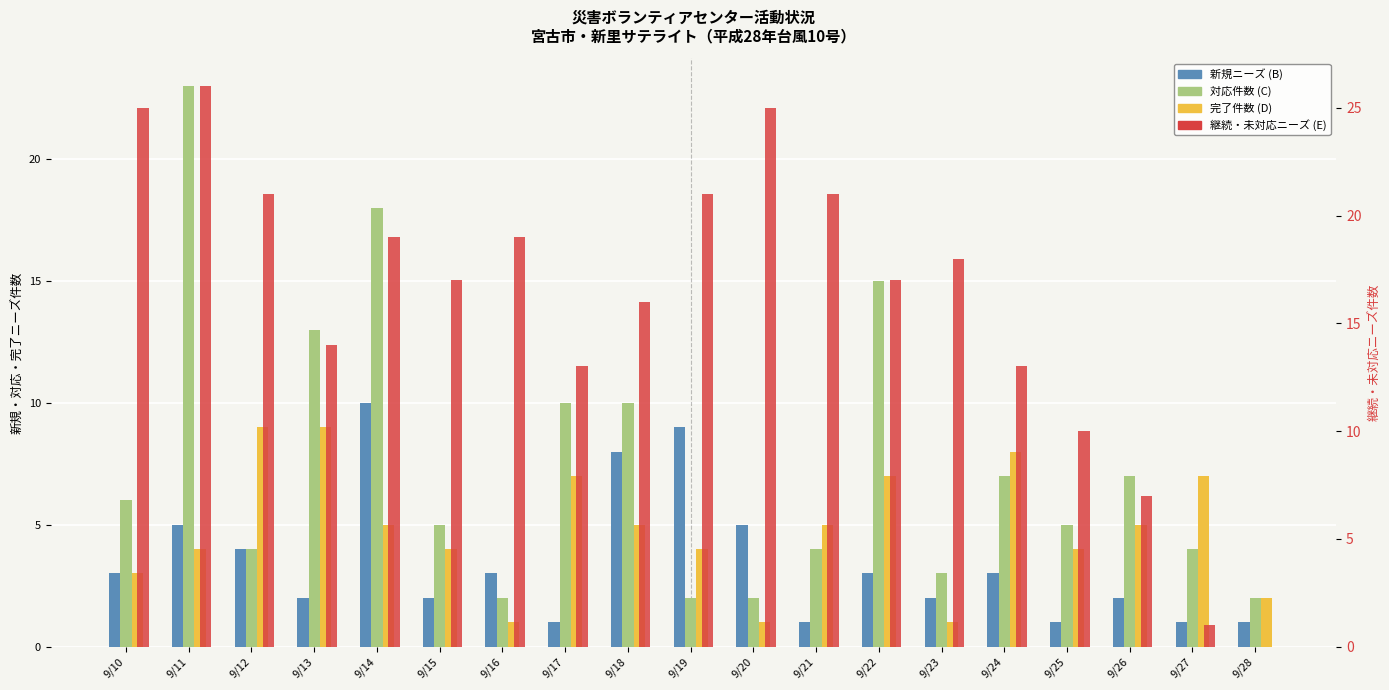

What is the highest value of the 対応件数 (C) series?

23